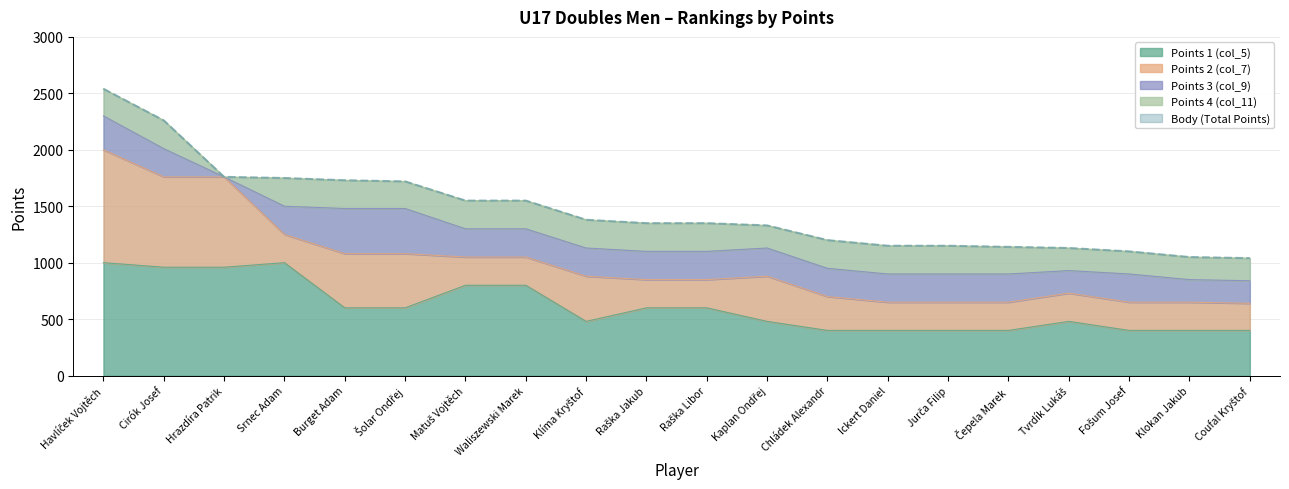

Between Matuš Vojtěch and Klokan Jakub, which series saw the biggest shift?

Body (Total Points)